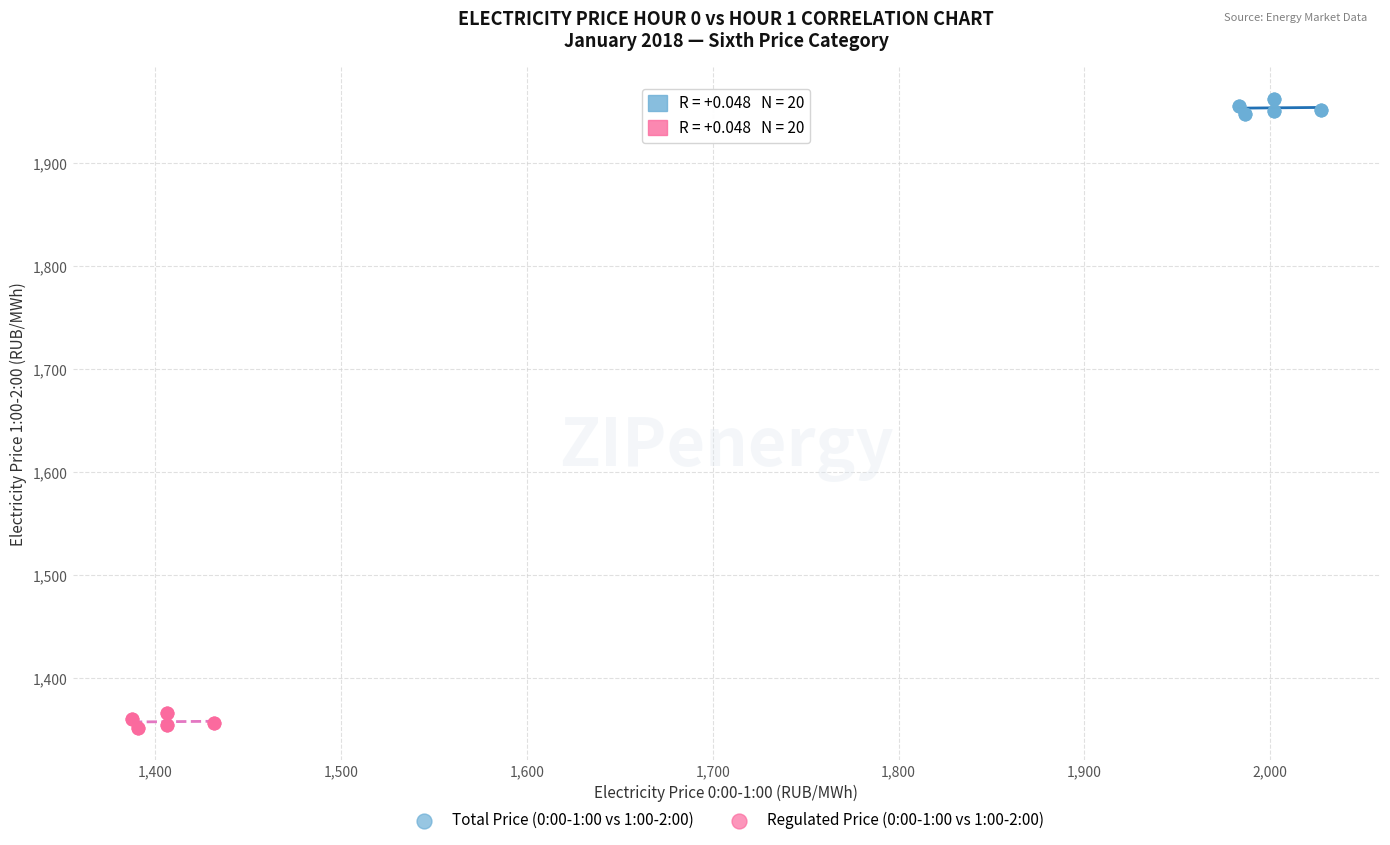

Which series reaches the maximum Y coordinate?

Total Price (0:00-1:00 vs 1:00-2:00)